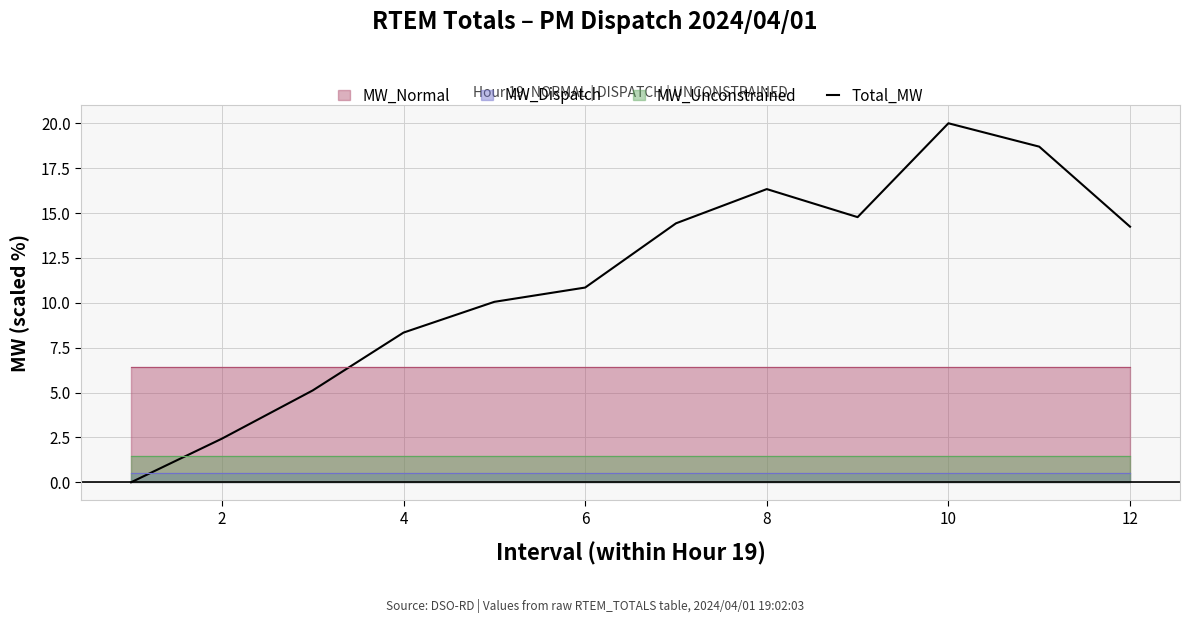

True or false: Total_MW has a value of 1.9 at 4.

False